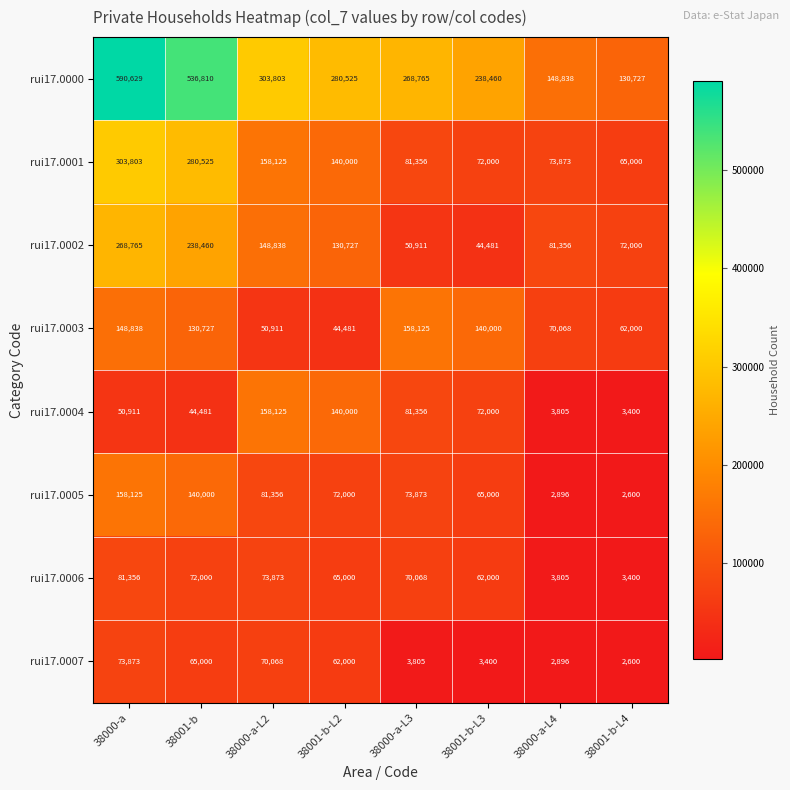

Which series has the widest spread of values?

rui17.0000